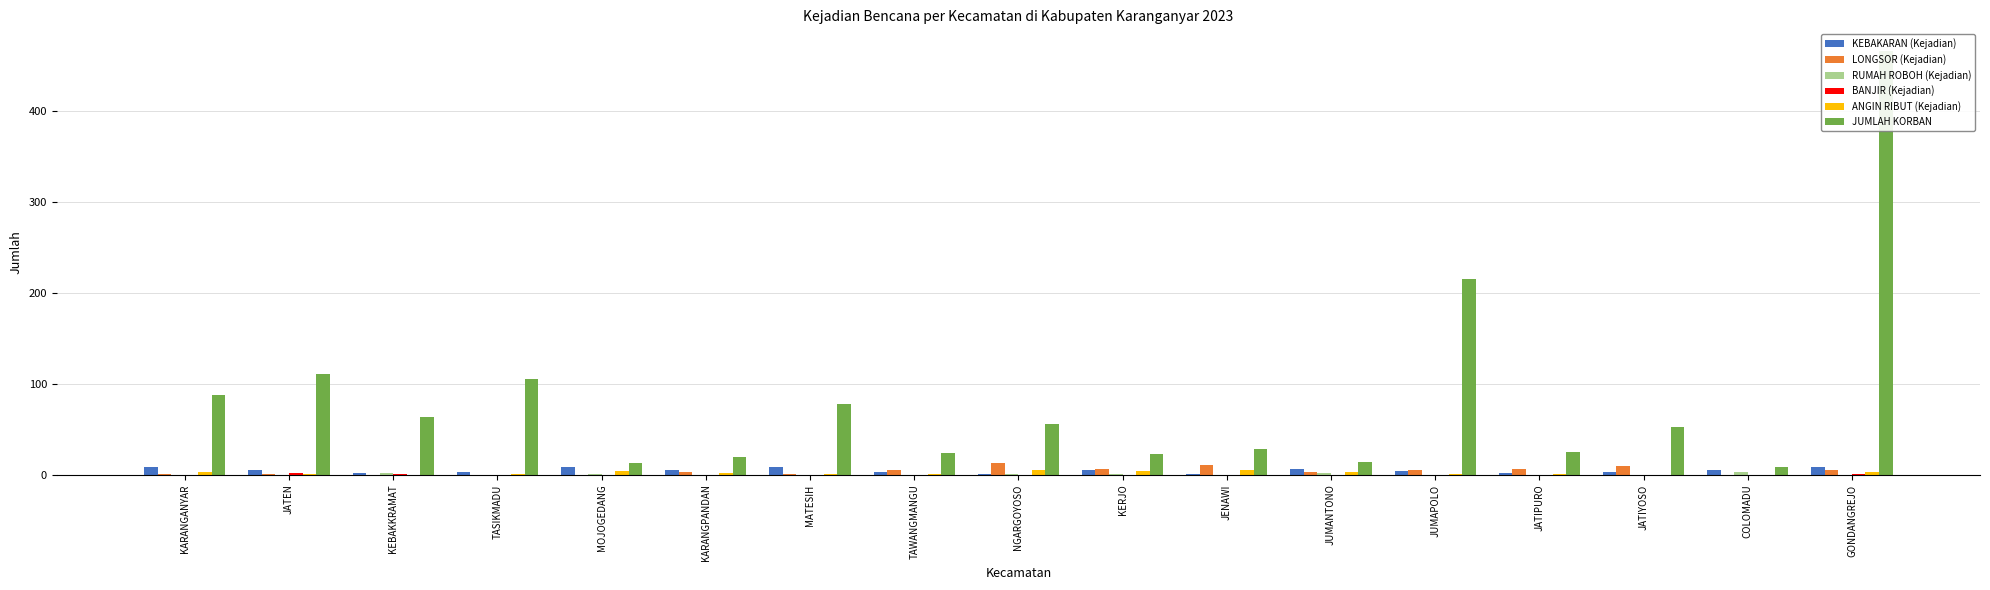

How many series are shown in this chart?

6